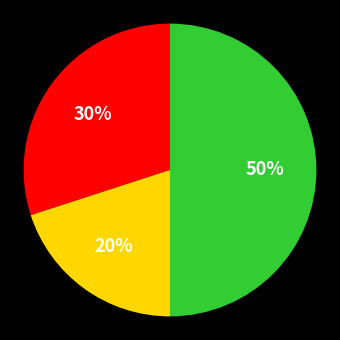

To the nearest percent, what is the average slice percentage?

33%